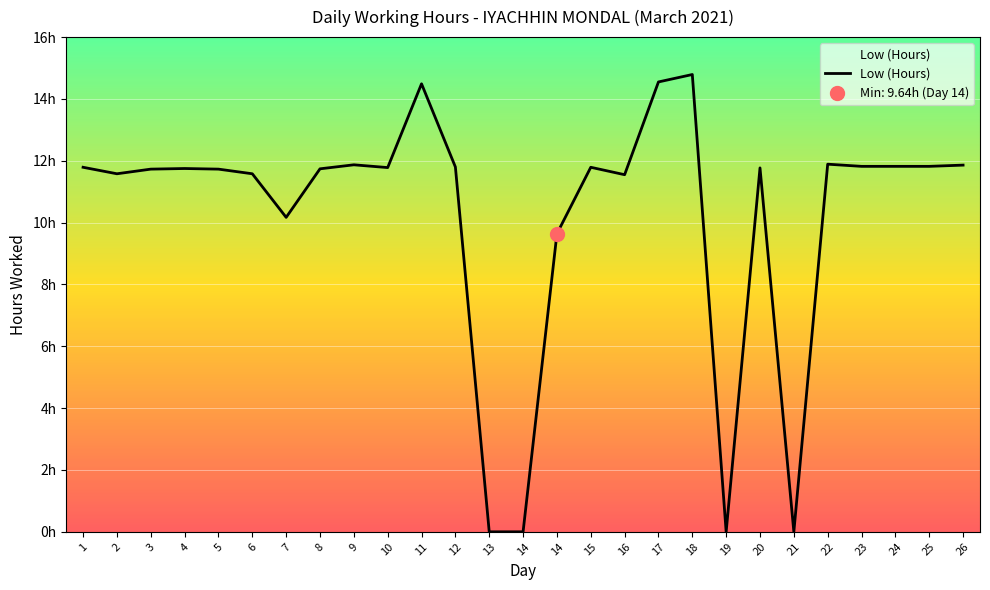

What is the greatest value displayed?

14.8